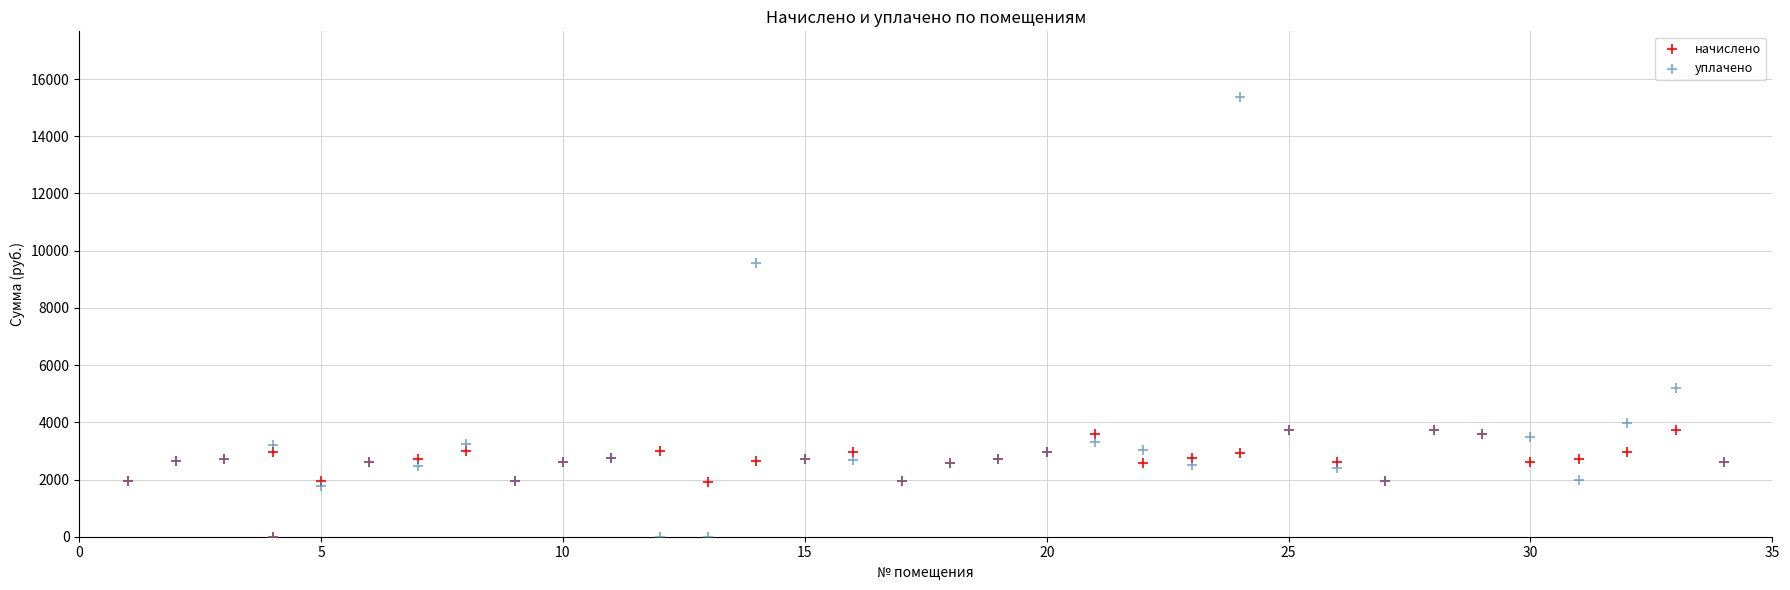

In the уплачено series, what Y value is closest to 7682?

9556.5